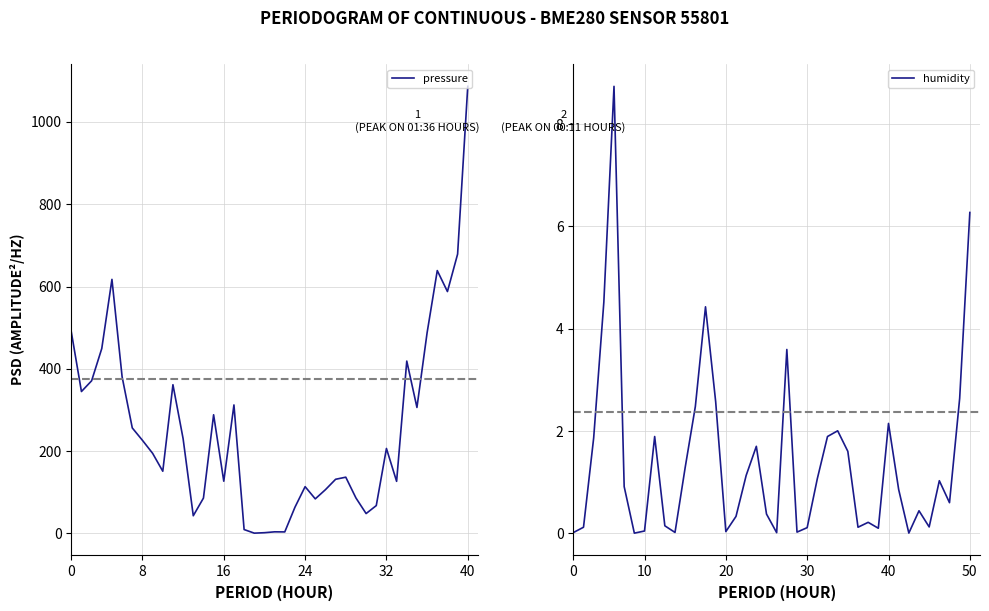

After their last crossing, which series has the higher values: humidity or pressure?

pressure